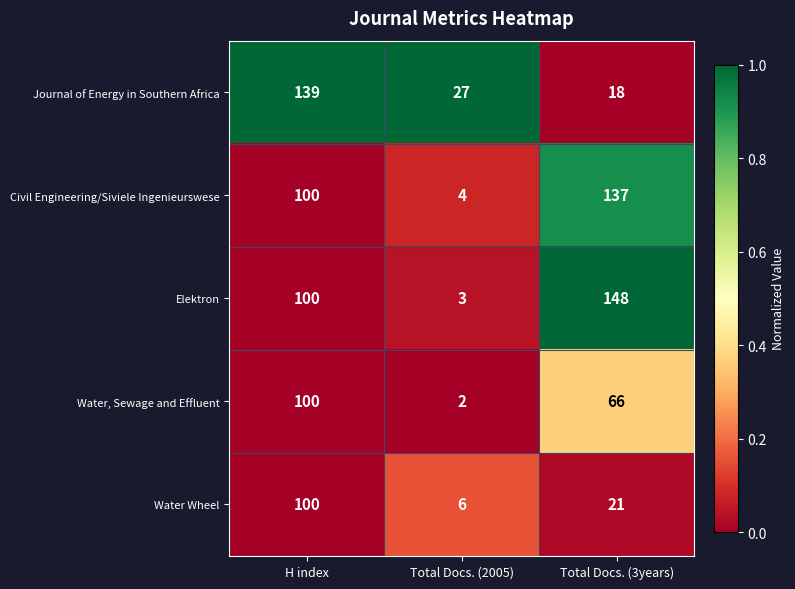

Which series has the largest total across all categories?

Elektron